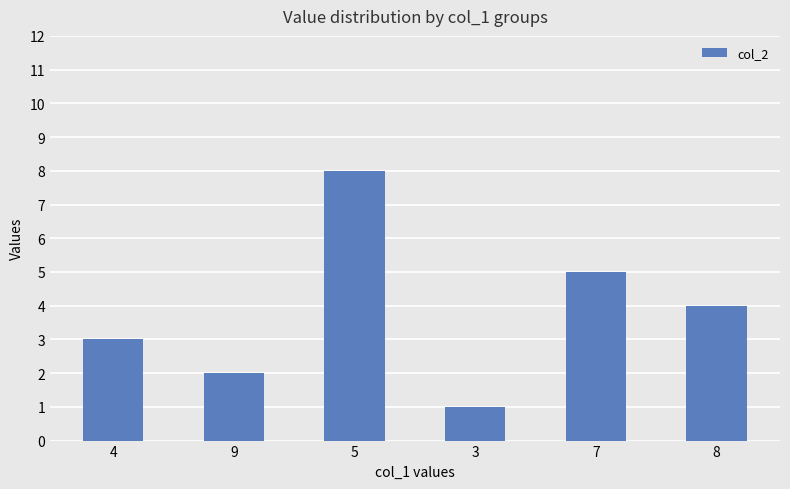

Where is the data nearest to the value 4?

8